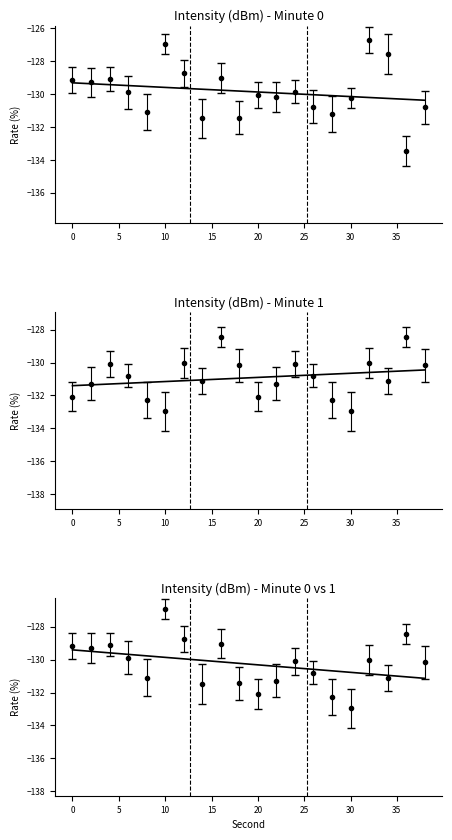

Is this an area chart (filled region under the line)?

No